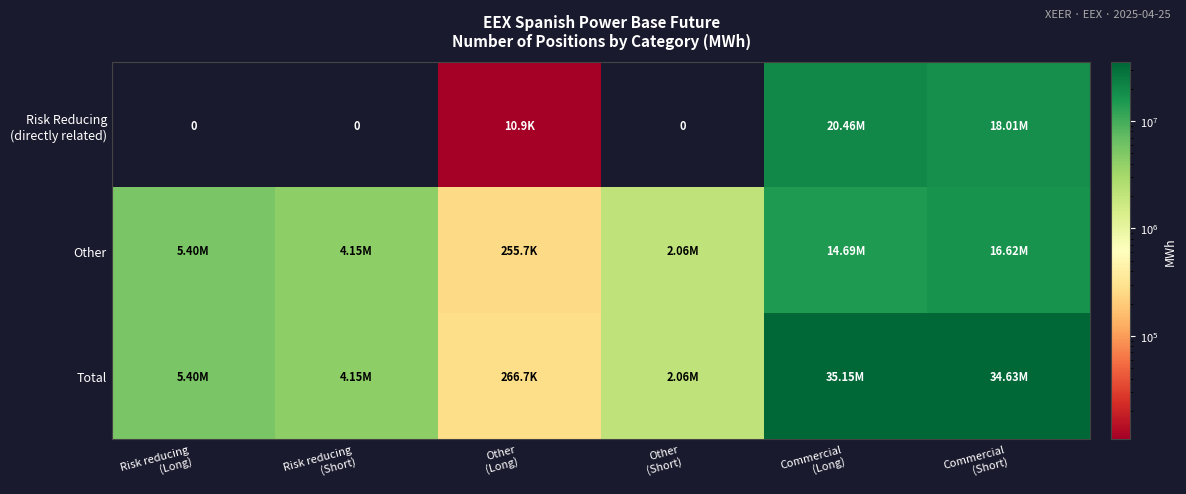

At which label does Total reach its minimum?

Other (Long)